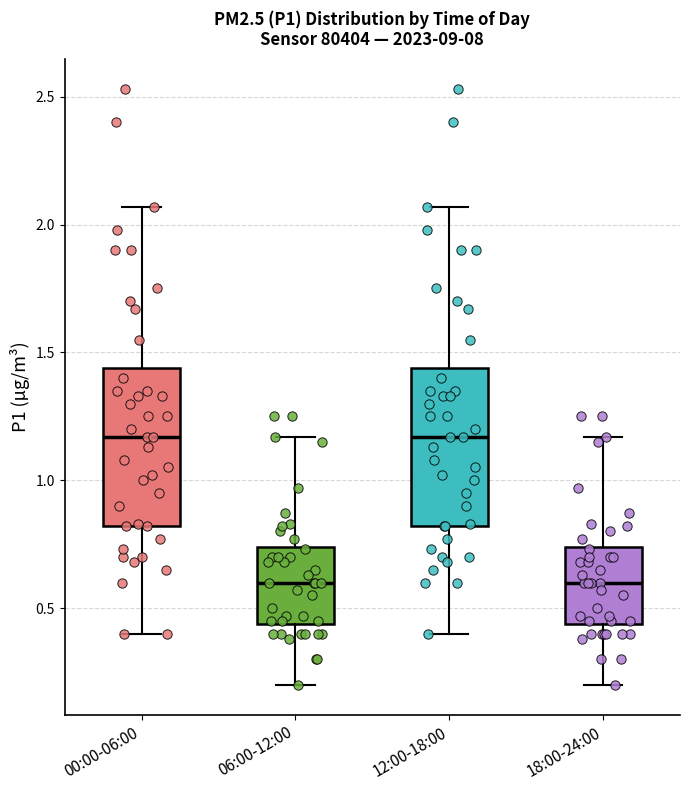

Reading left to right, read every box against the y-axis: the position of its median line, the range the box covers, and the ends of its whiskers. The values are not printed on the chart, so give them approximately, as read against the axis.

00:00-06:00: median 1.15, box 0.80 to 1.45, whiskers 0.40 to 2.05
06:00-12:00: median 0.60, box 0.45 to 0.75, whiskers 0.20 to 1.15
12:00-18:00: median 1.15, box 0.80 to 1.45, whiskers 0.40 to 2.05
18:00-24:00: median 0.60, box 0.45 to 0.75, whiskers 0.20 to 1.15